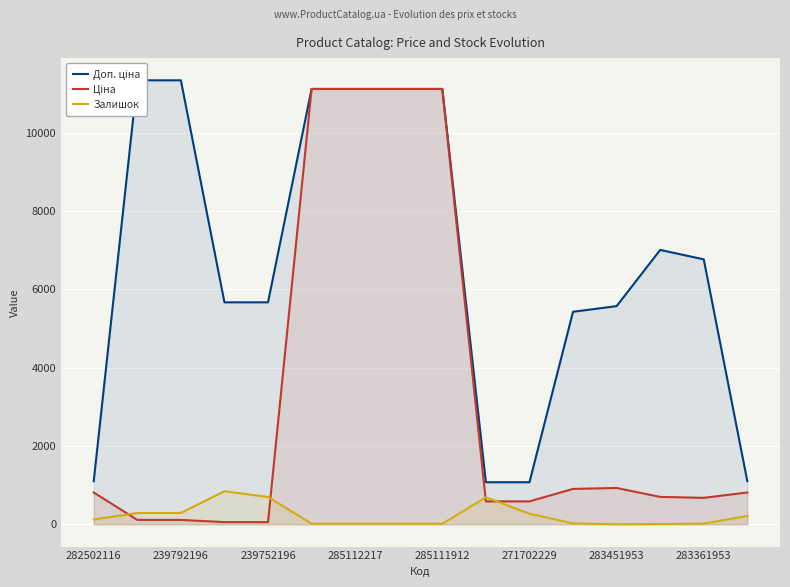

What is the difference between the maximum and minimum values in the Ціна series?

11056.9